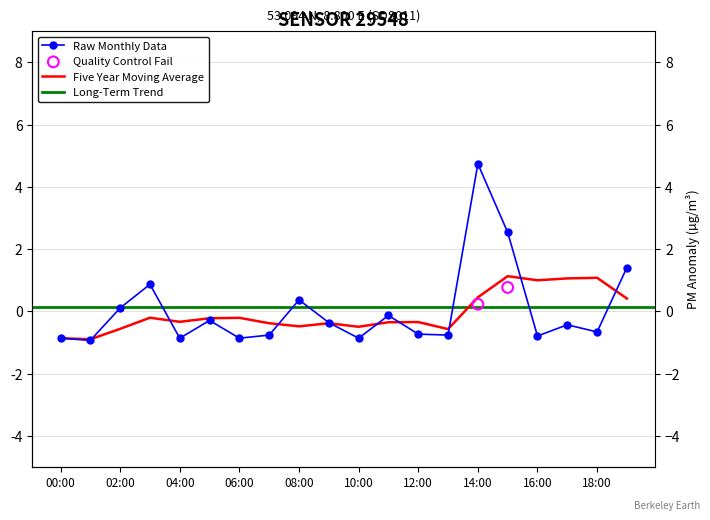

What is the change in value from 2 to 11?

-0.2